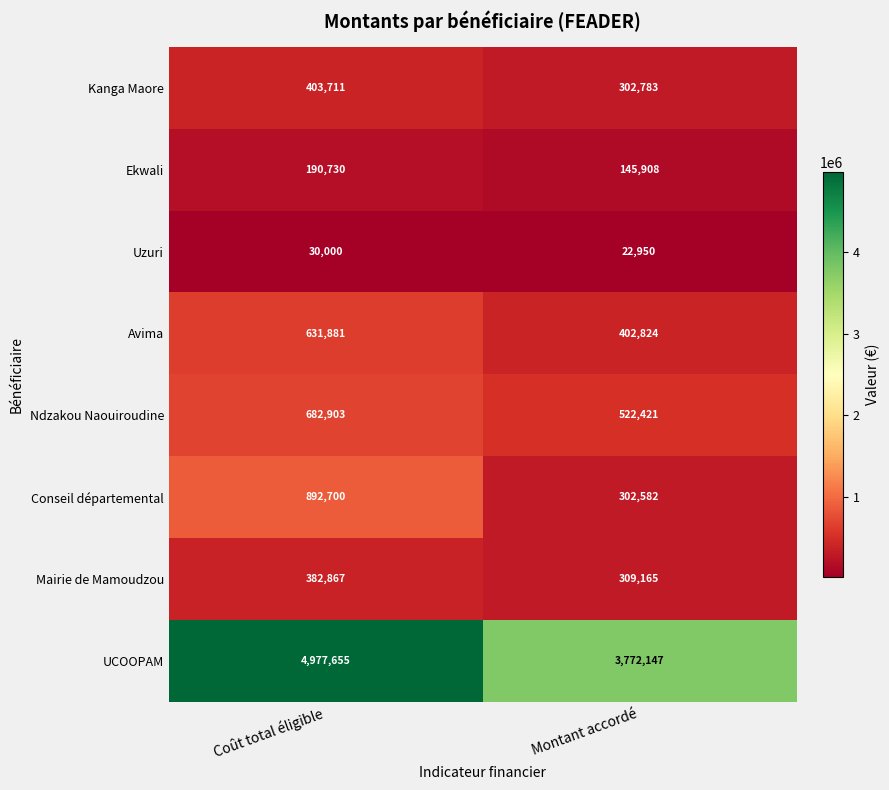

List the series in order of their peak value, lowest first.

Uzuri, Ekwali, Mairie de Mamoudzou, Kanga Maore, Avima, Ndzakou Naouiroudine, Conseil départemental, UCOOPAM